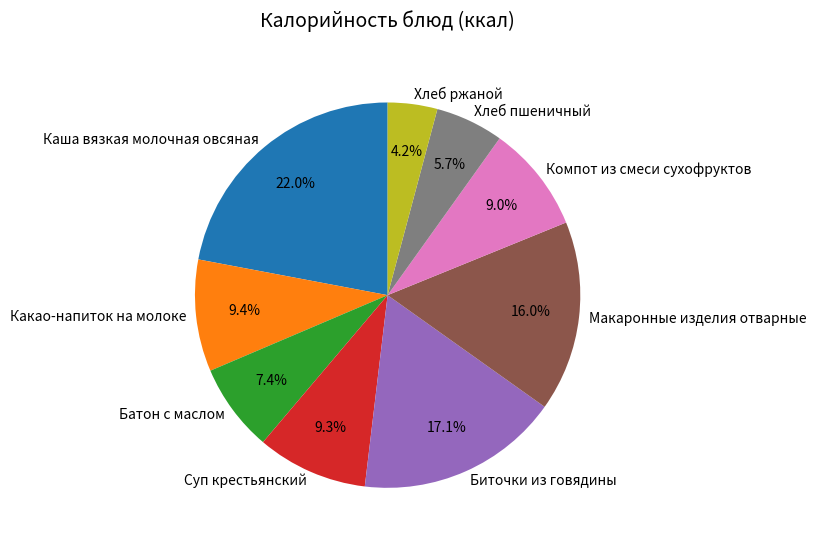

To the nearest percent, what is the average slice percentage?

11%